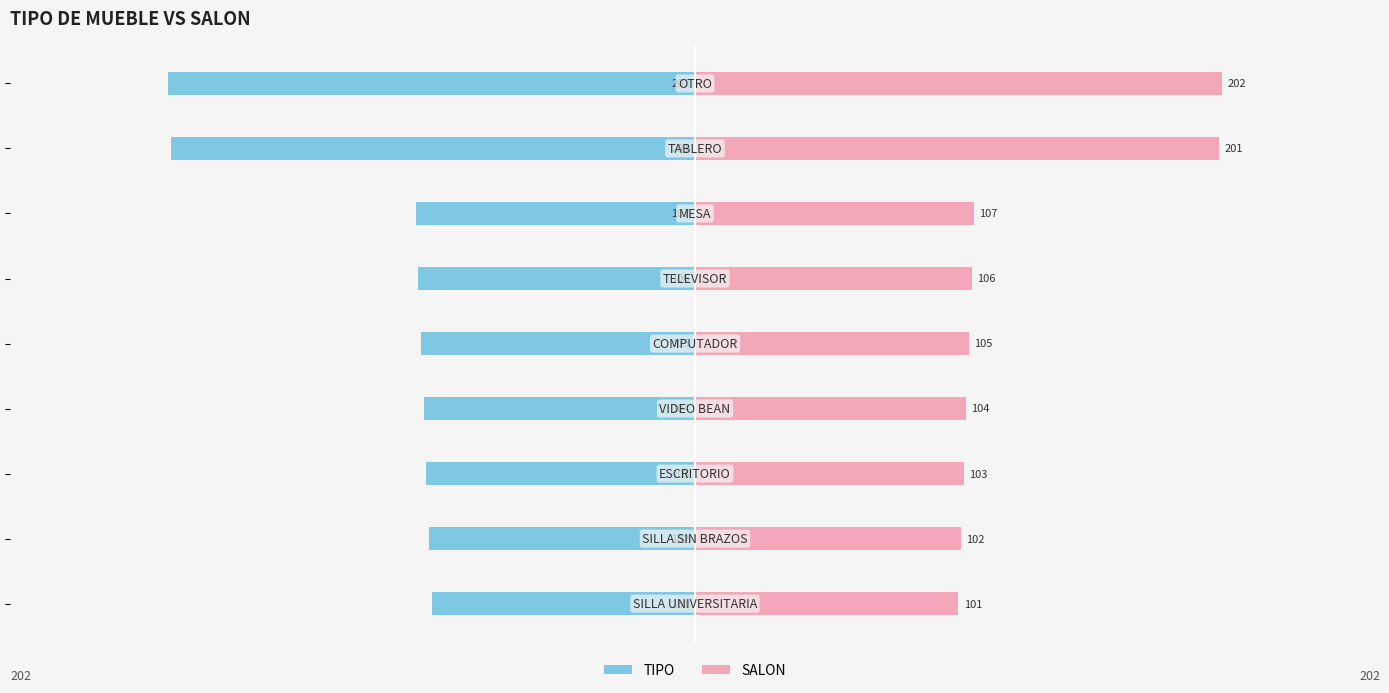

Which has a higher value, 2 or 1?

1